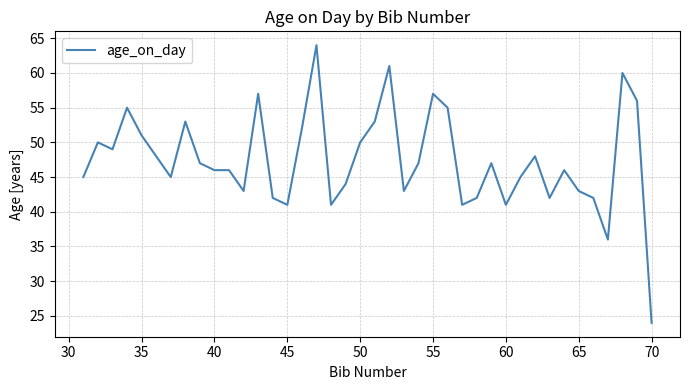

What is the difference between the second highest and second lowest values?

25